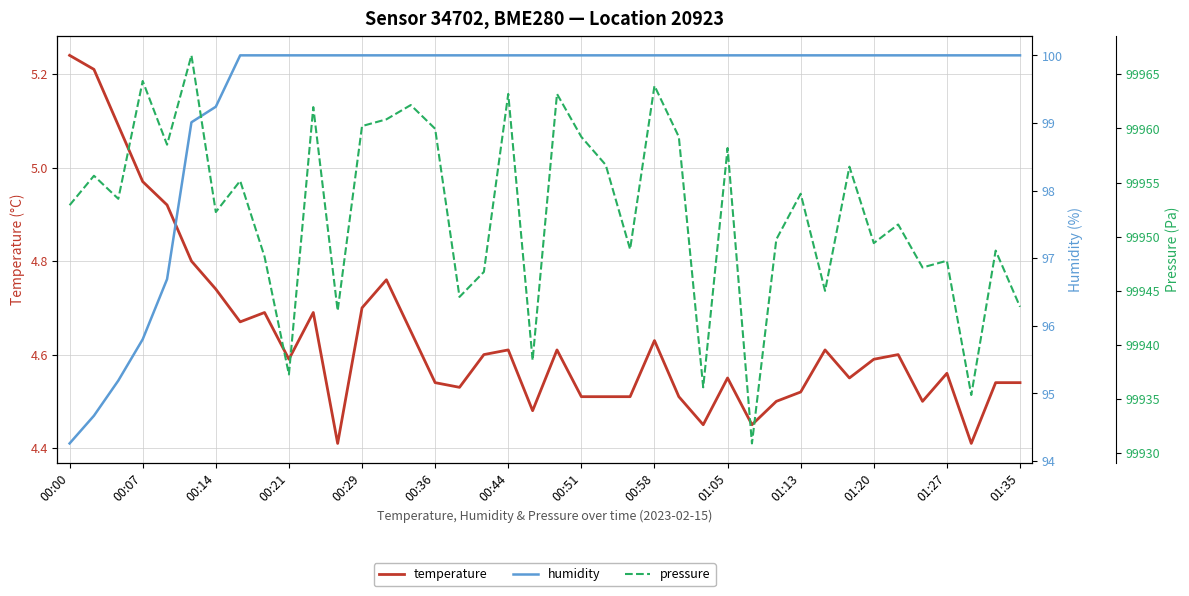

List the series in order of their peak value, lowest first.

temperature, humidity, pressure